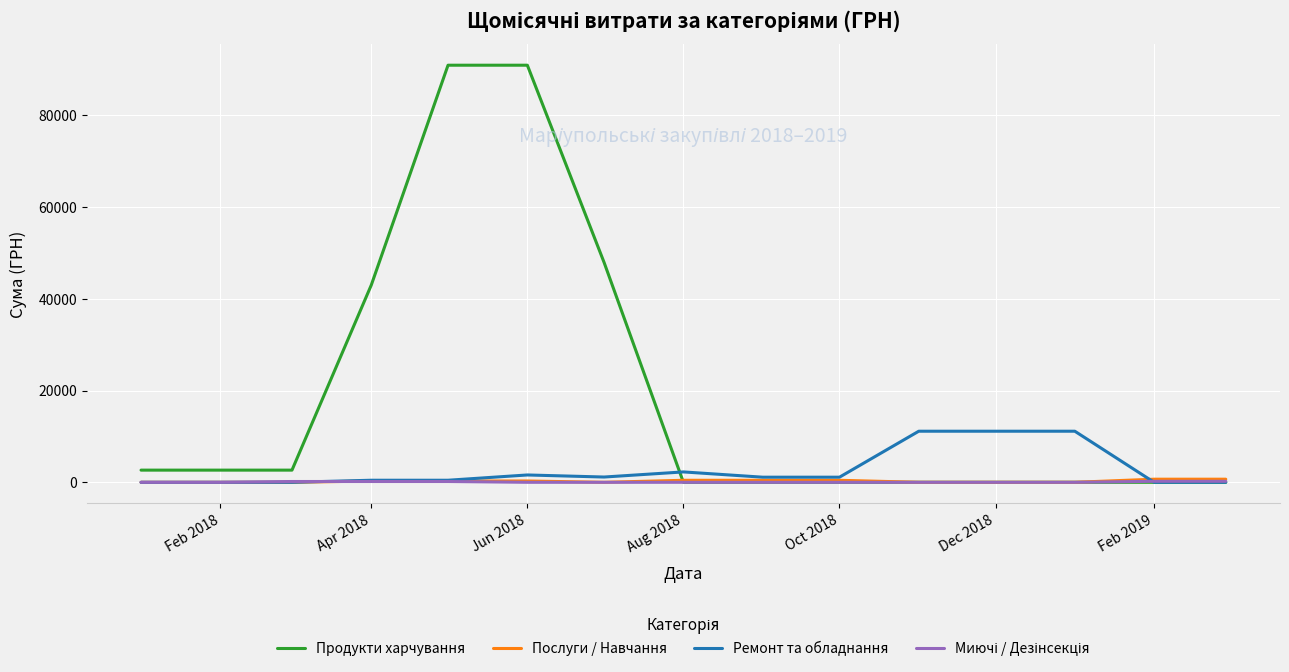

What is the sum of all Ремонт та обладнання values?

41571.1